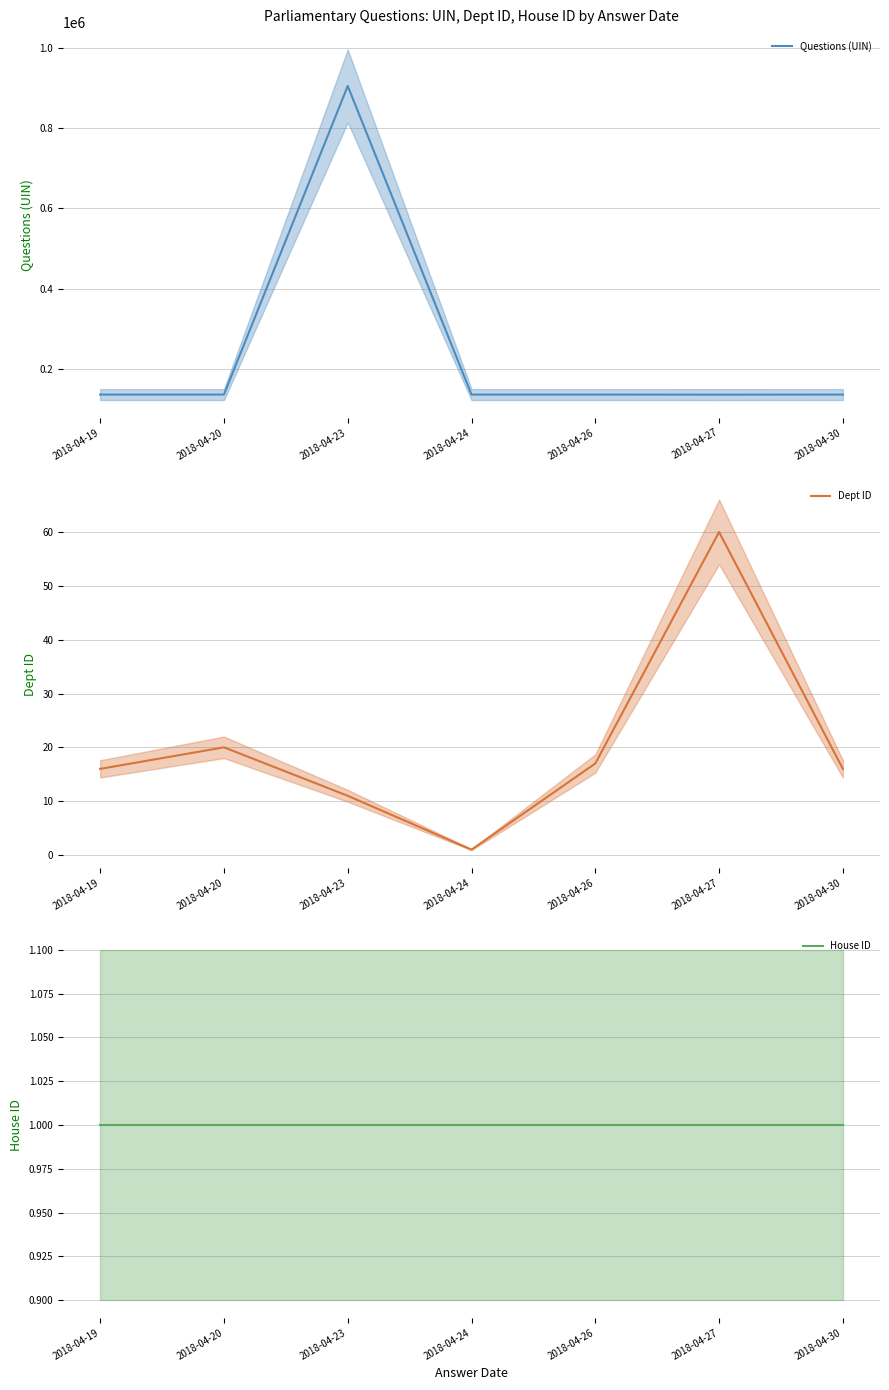

What is the minimum value shown in the chart?

1